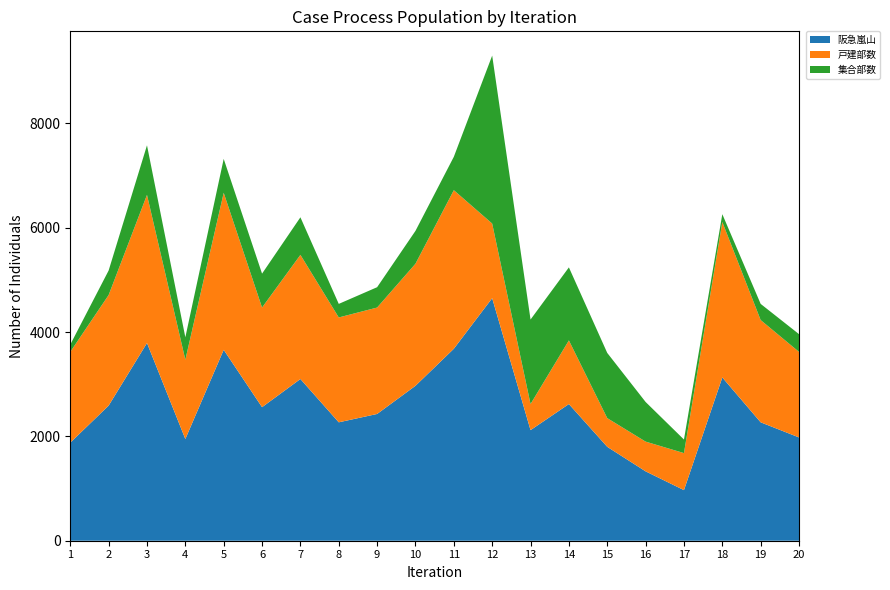

Reading right to left, what are all the values shown in this chart?

阪急嵐山: 1980	2270	3130	970	1330	1800	2620	2120	4650	3680	2970	2430	2270	3100	2560	3660	1950	3790	2590	1880
戸建部数: 1640	1960	2980	710	570	550	1220	500	1430	3040	2340	2040	2010	2380	1910	3010	1520	2840	2120	1740
集合部数: 340	310	150	260	760	1250	1400	1620	3220	640	630	390	260	720	650	650	430	950	470	140